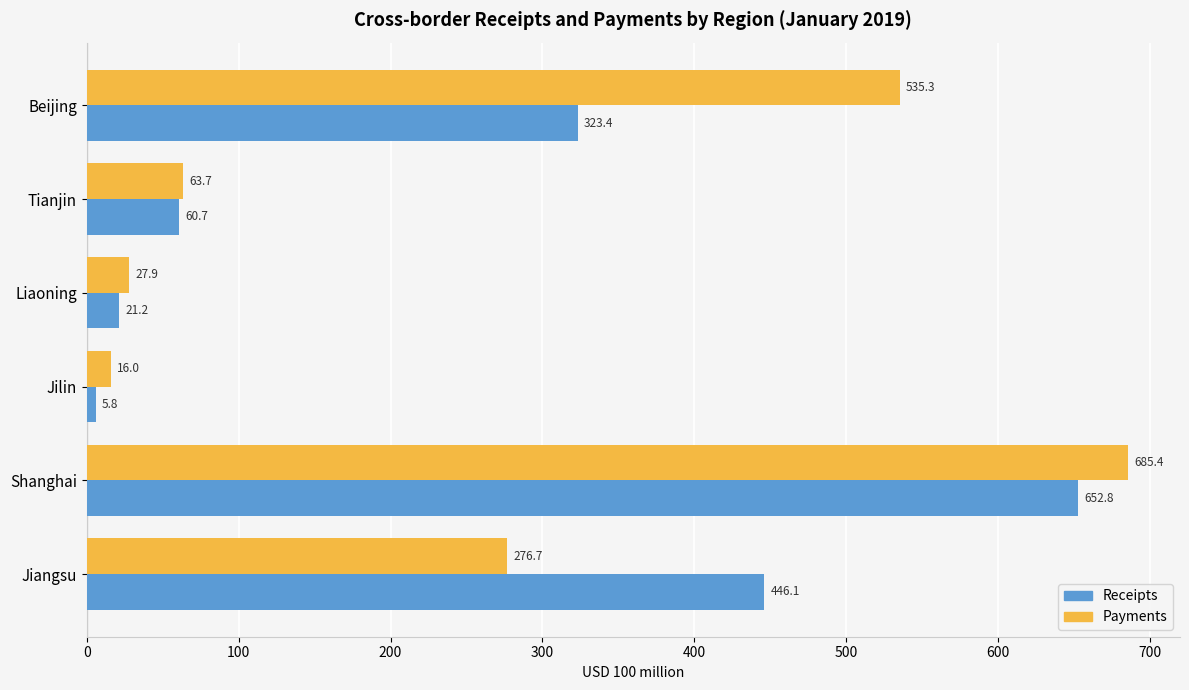

Which category has the highest value in the Payments series?

Shanghai